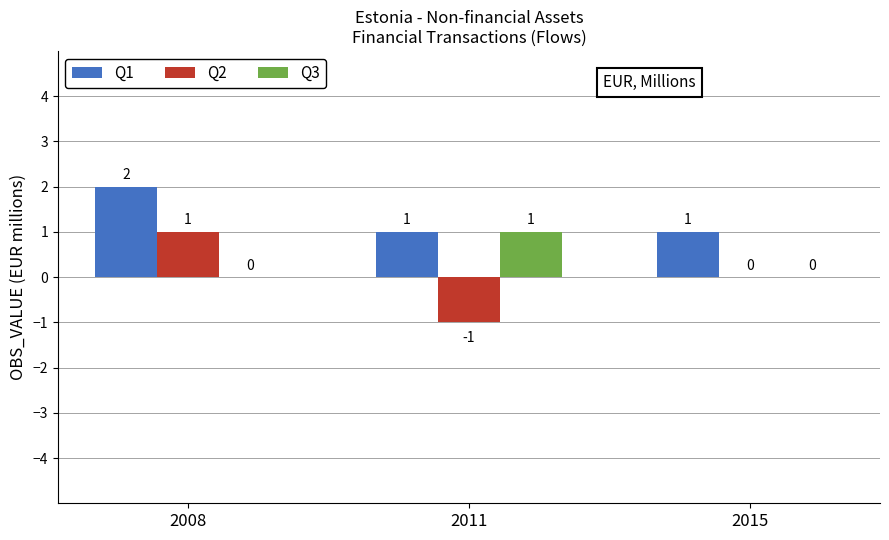

Which series has the widest spread of values?

Q2